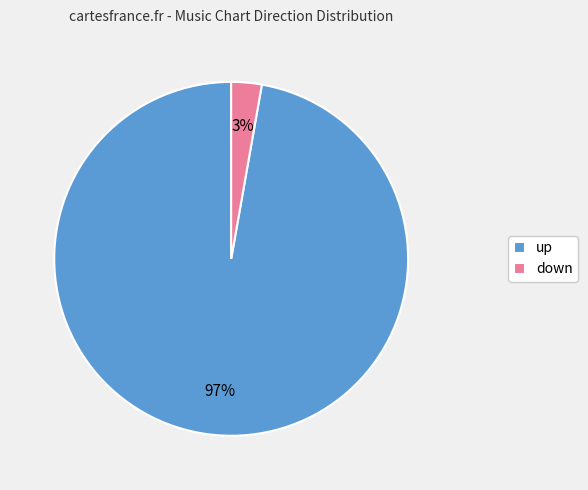

Combined, do down and up account for over 50%?

Yes